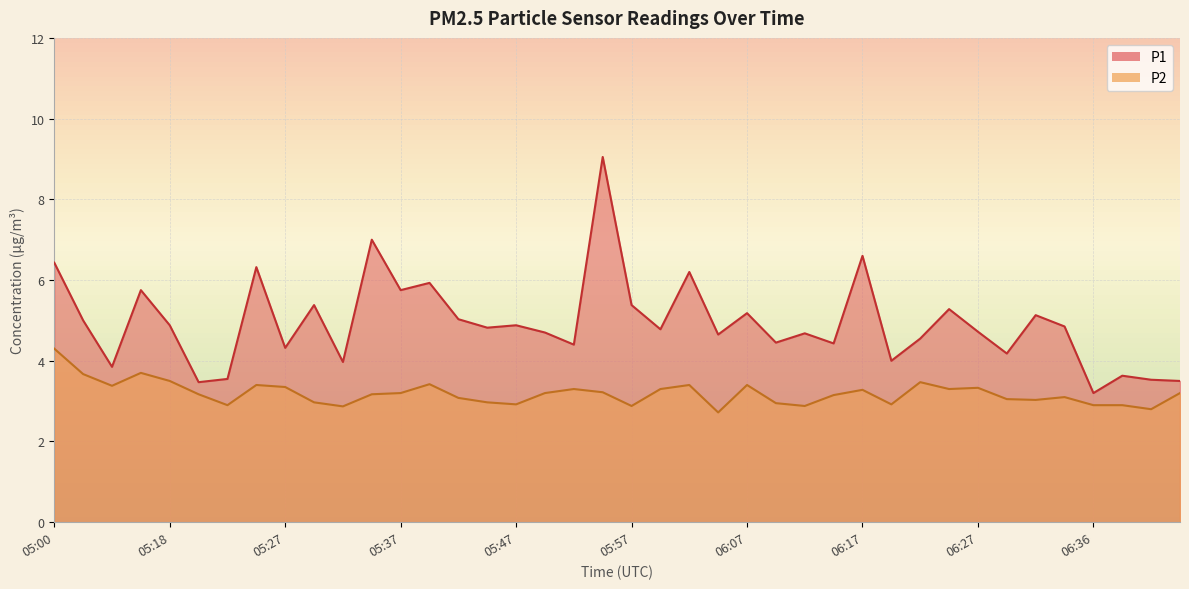

In P1, how many points are lower than both neighbors (excluding endpoints)?

14